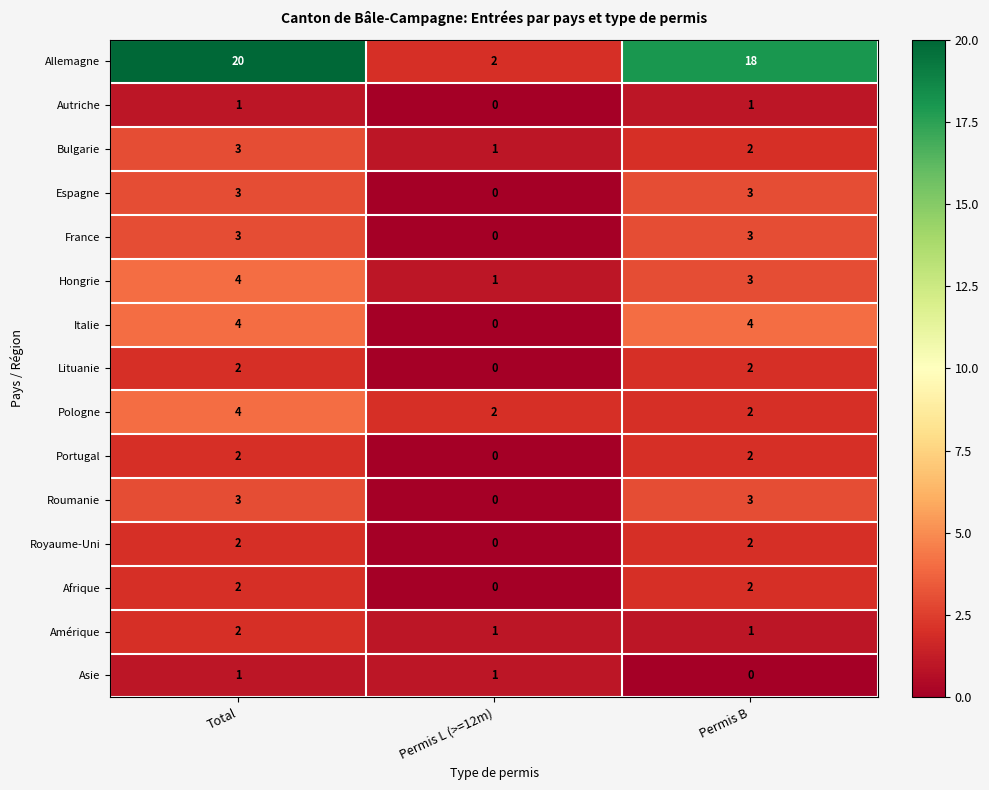

The Espagne series shows 0 at Permis L (>=12m). True or false?

True